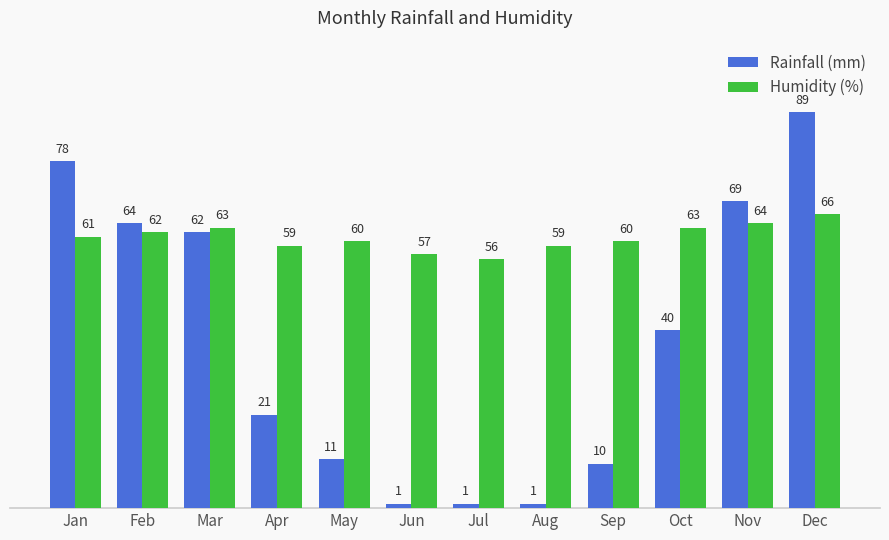

True or false: Humidity (%) has a value of 56 at Jul.

True